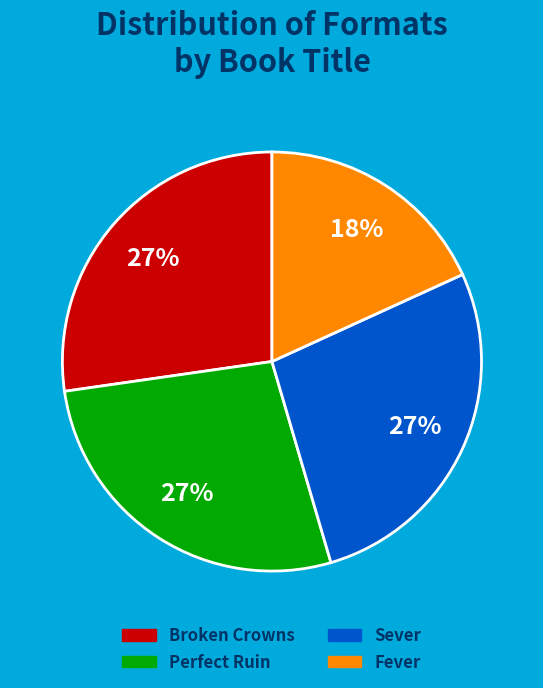

Combined, do Sever and Perfect Ruin account for over 50%?

Yes